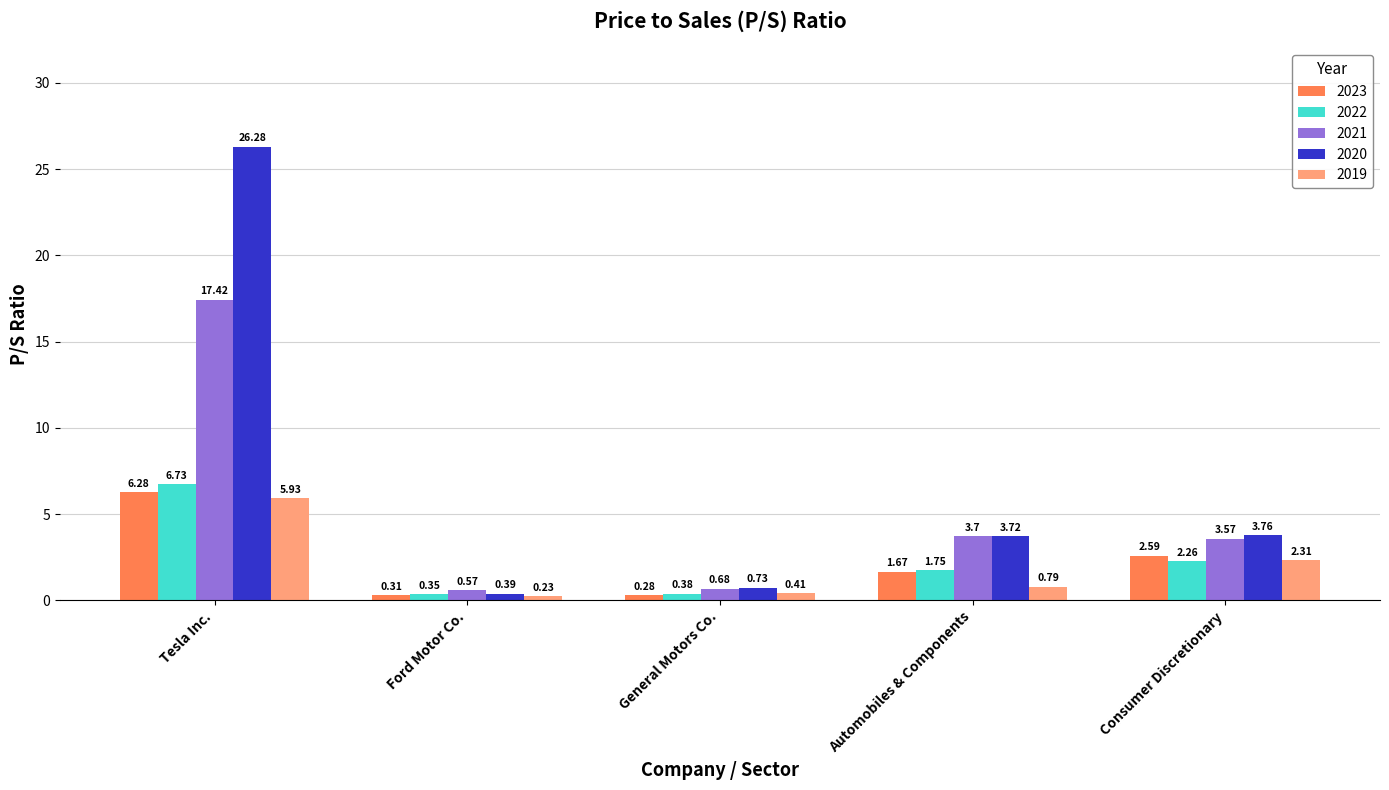

Which series has the largest range (max minus min)?

2020